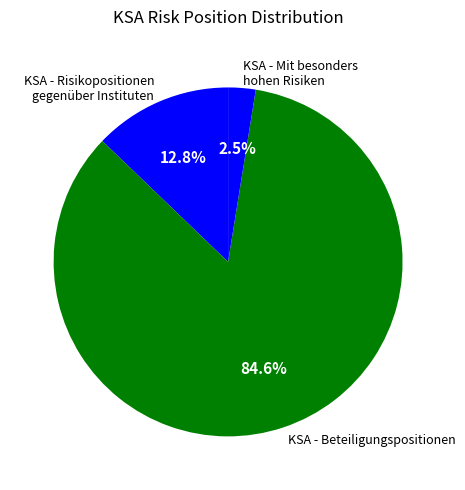

Which slice represents more than half of the pie?

KSA - Beteiligungspositionen